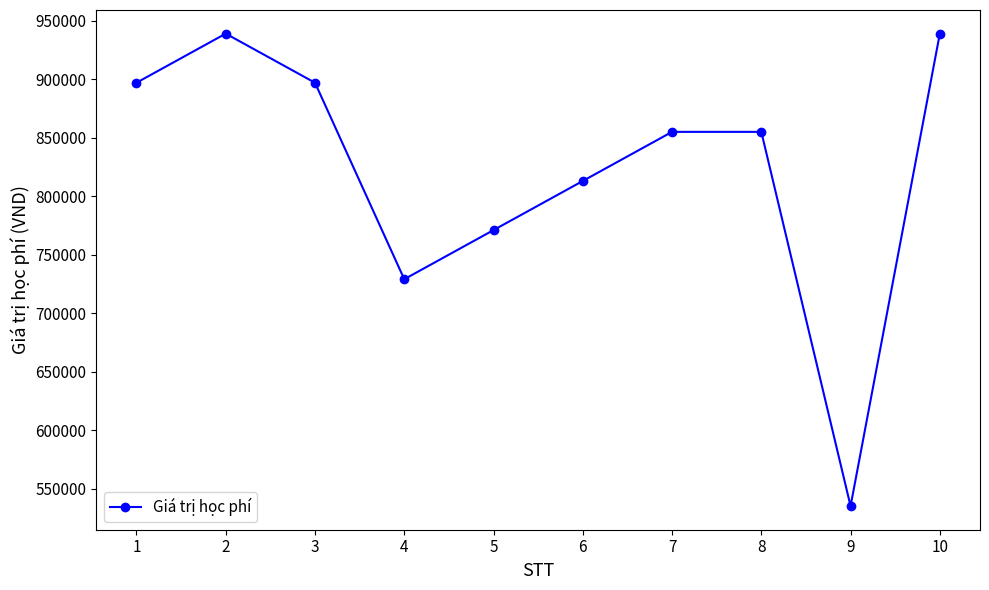

At which category does the data reach its first local peak?

2